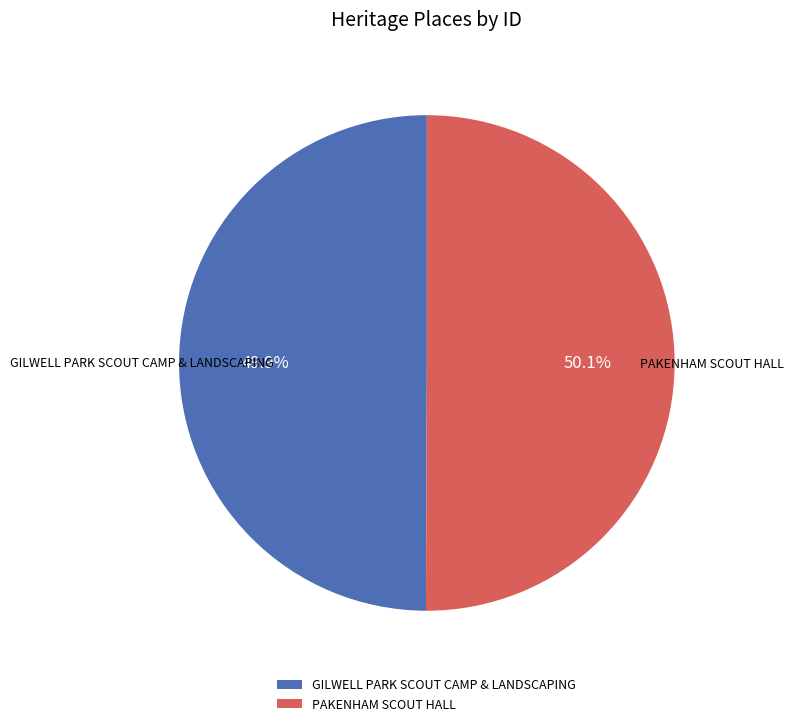

To the nearest percent, what is the average slice percentage?

50%